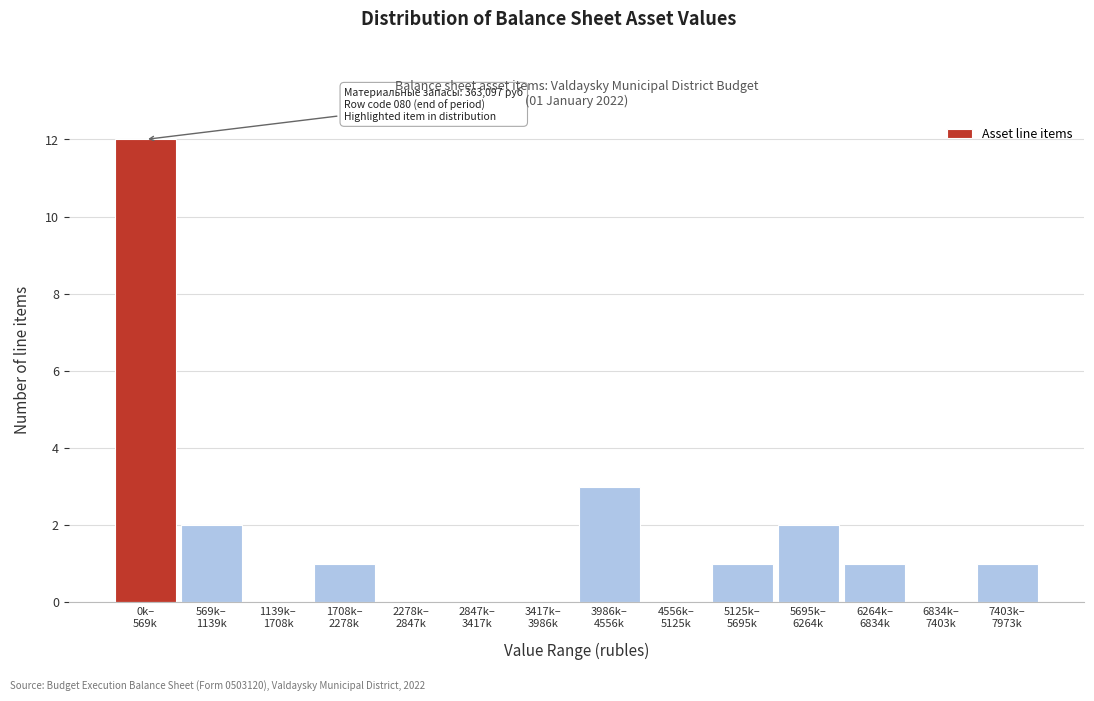

What is the greatest value displayed?

12